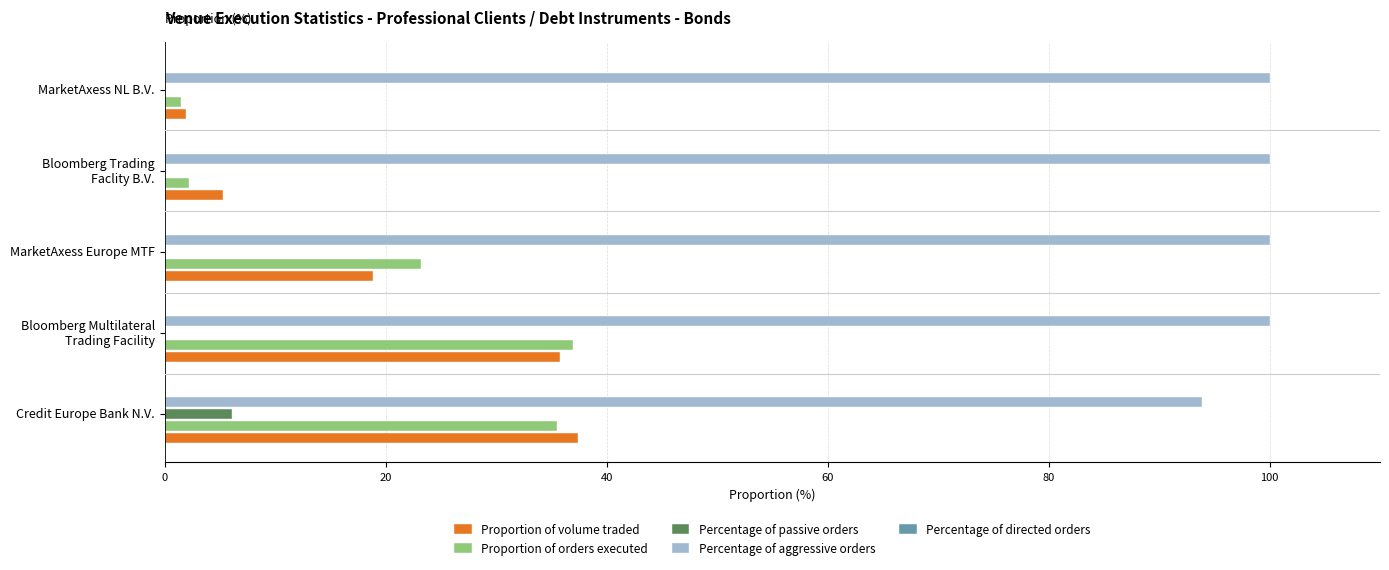

Is the value of Proportion of orders executed at MarketAxess Europe MTF greater than the value of Proportion of volume traded at MarketAxess Europe MTF?

Yes